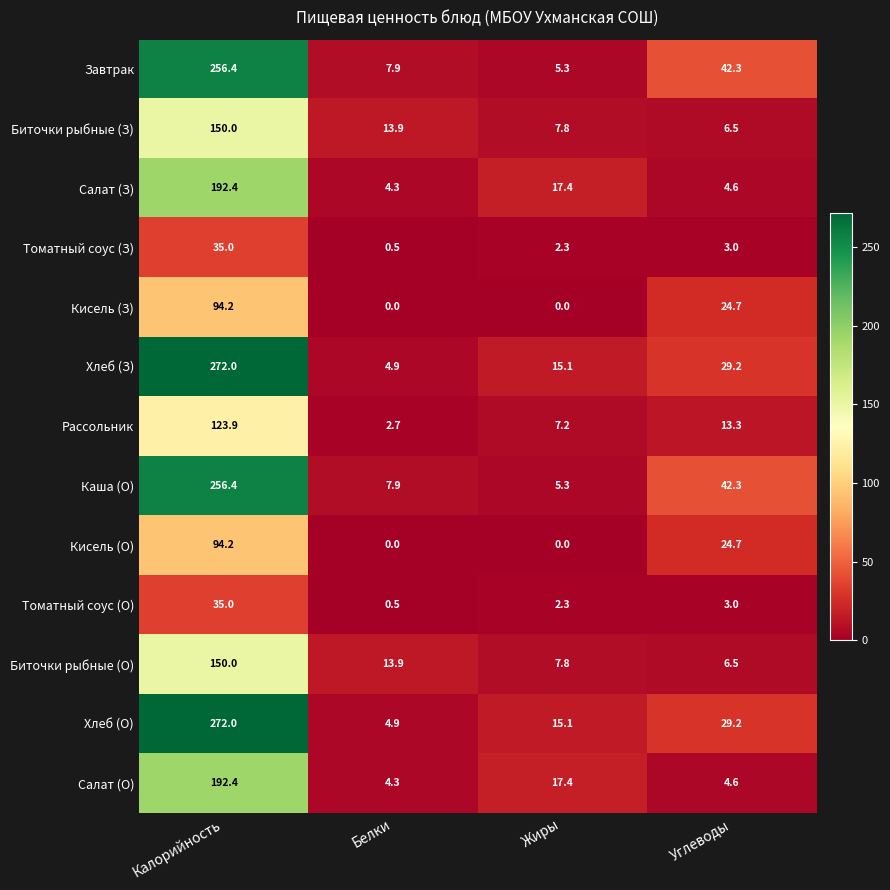

At which label does Салат (З) reach its minimum?

Белки